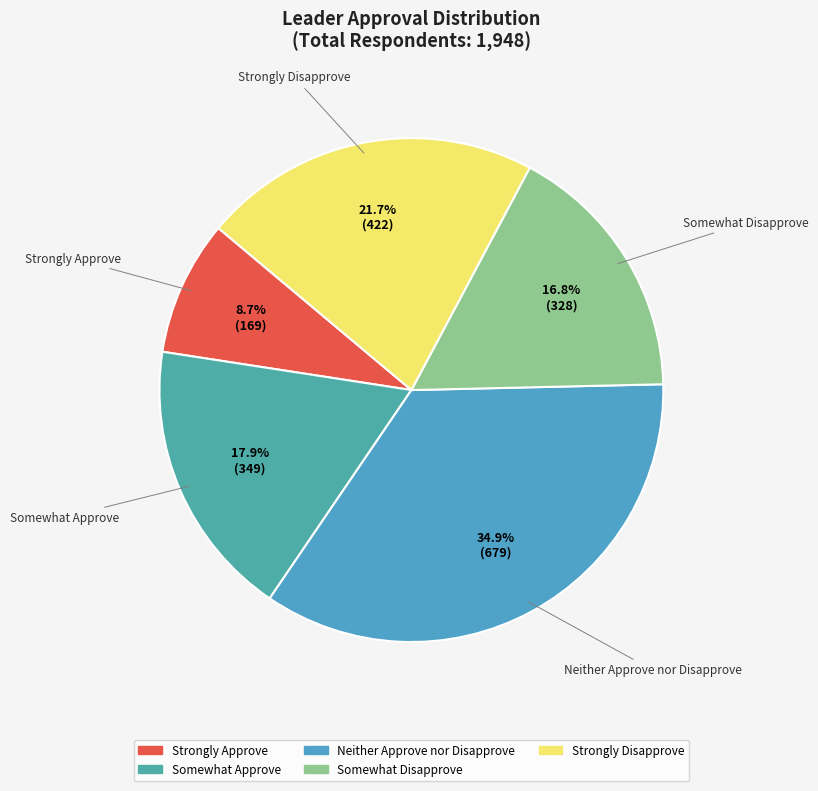

What is the largest slice in the pie chart?

Neither Approve nor Disapprove